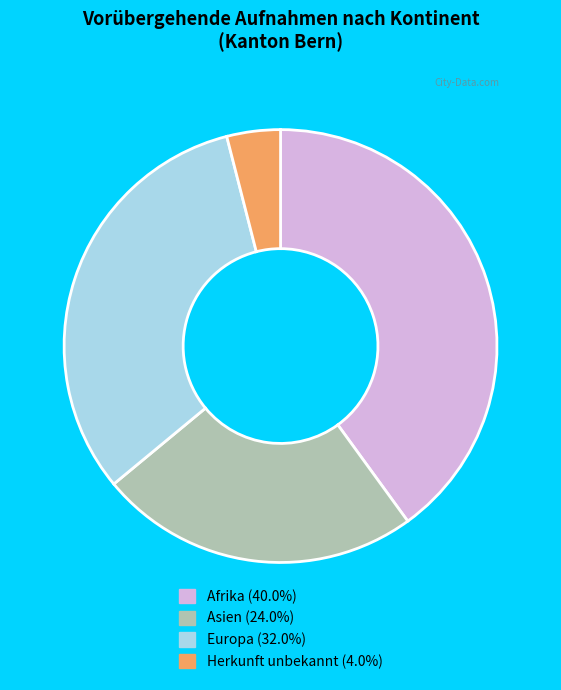

Is there a majority slice in this chart?

No